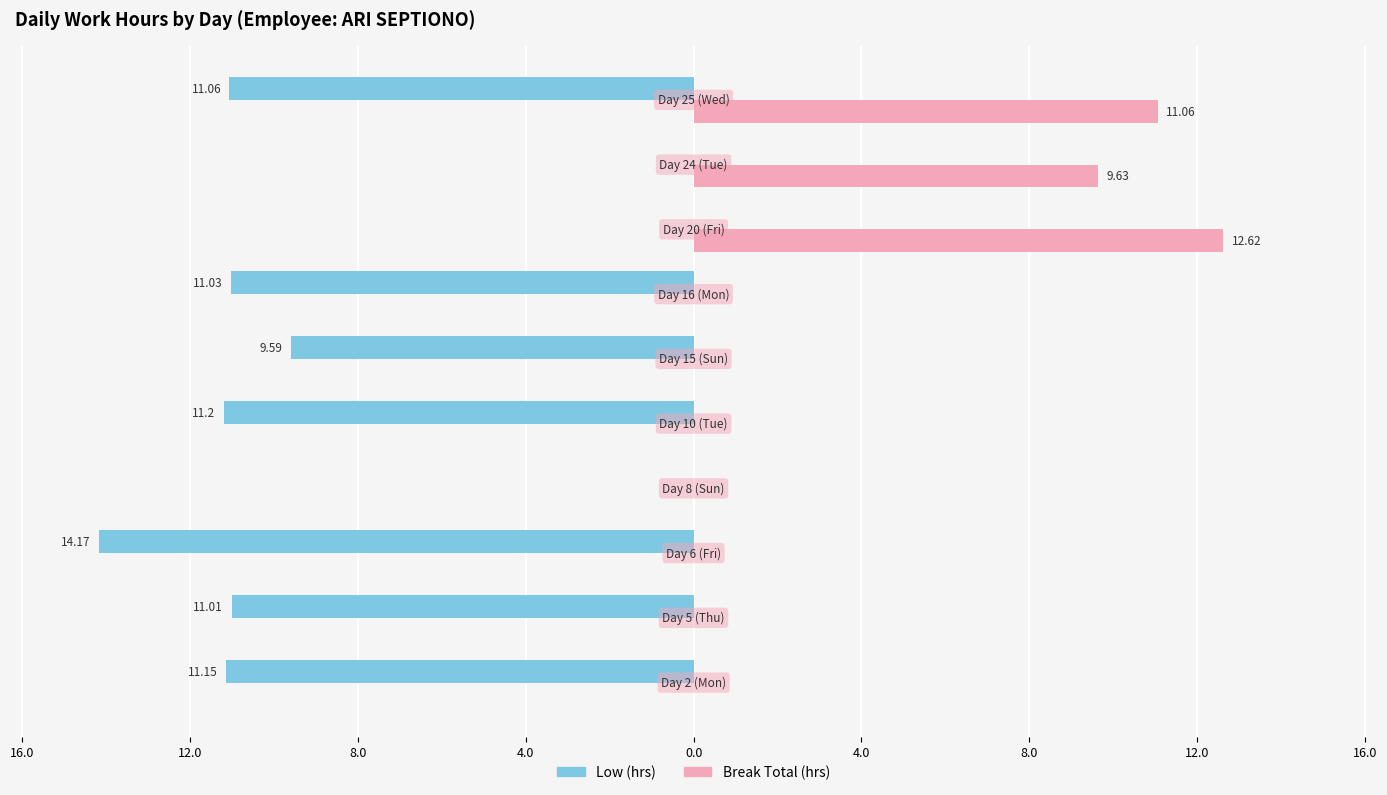

What are all the series names shown in the legend?

Low (hrs), Break Total (hrs)